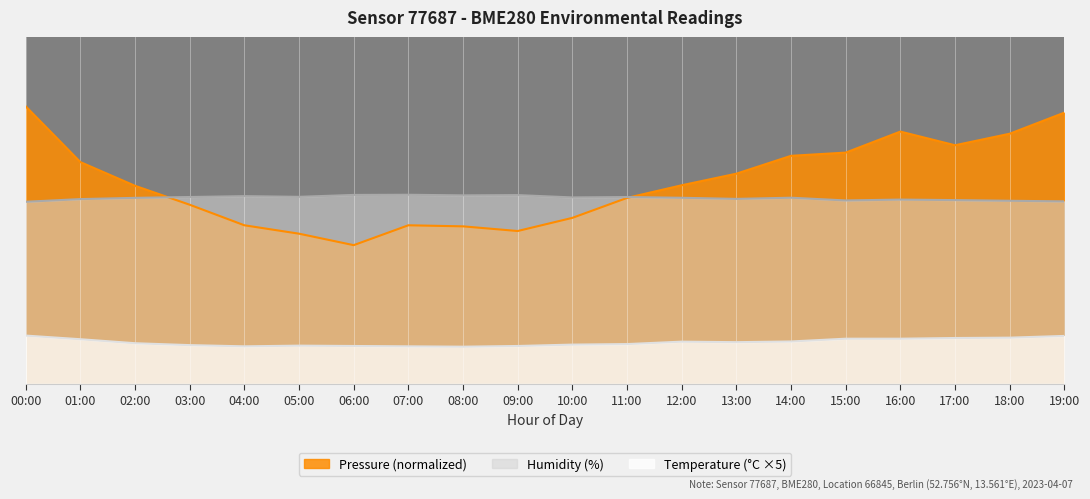

What is the label of the 18th point from the right?

02:00